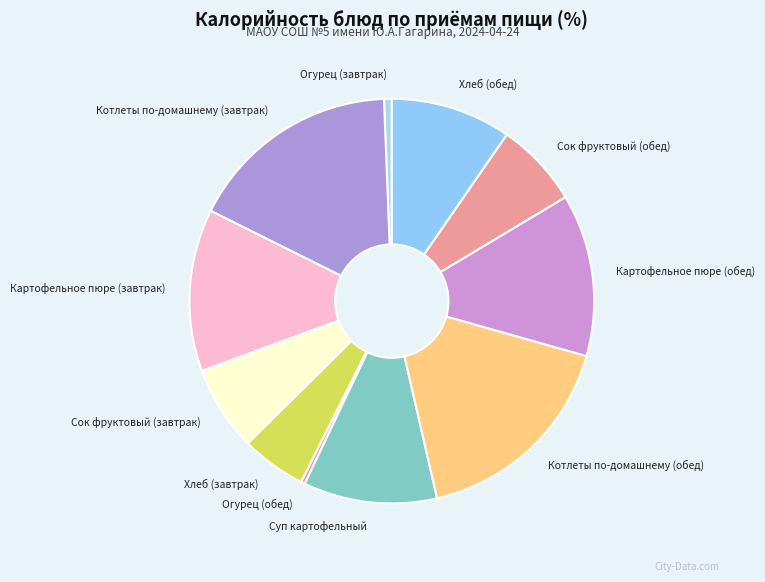

What is the ratio of the value at Картофельное пюре (обед) to the value at Суп картофельный?

1.2